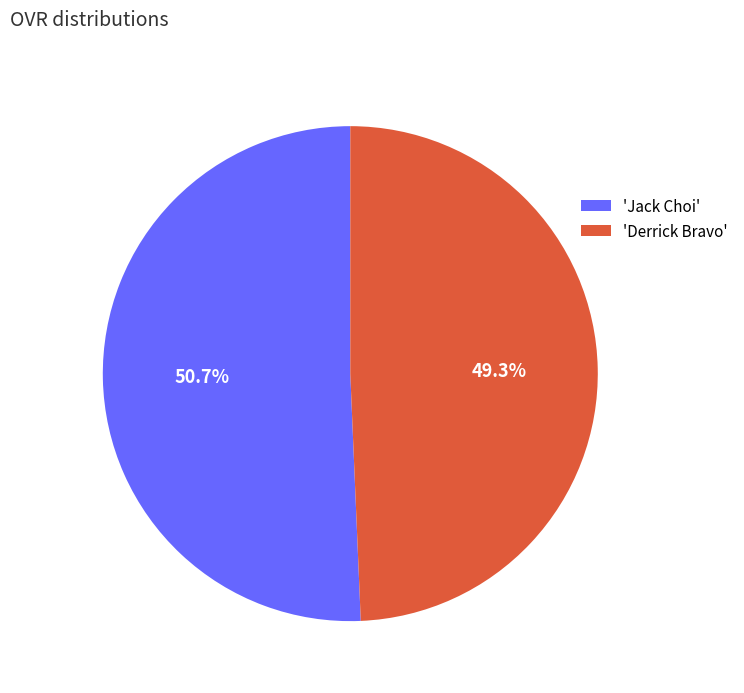

Which slice is the smallest?

'Derrick Bravo'